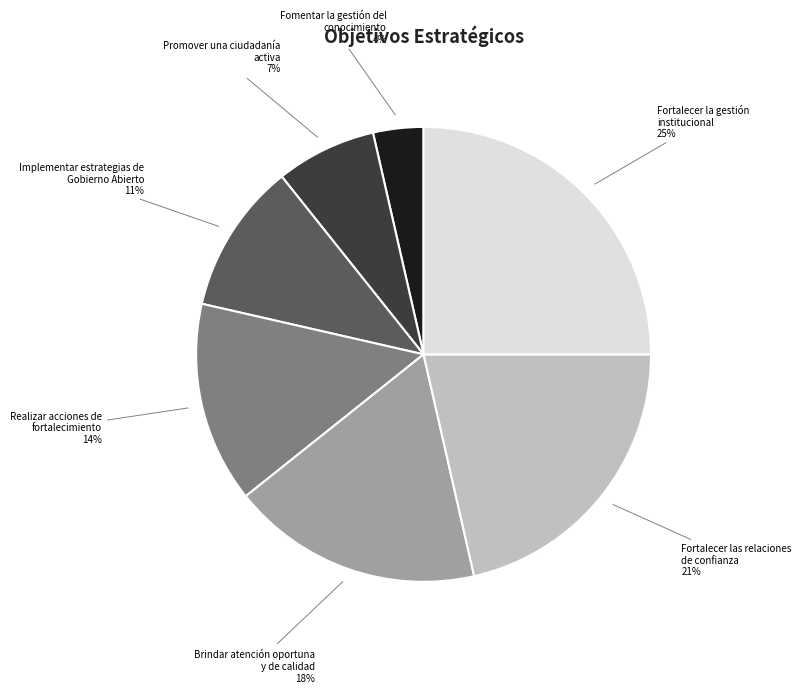

To the nearest percent, what portion does Realizar acciones de fortalecimiento represent?

14%